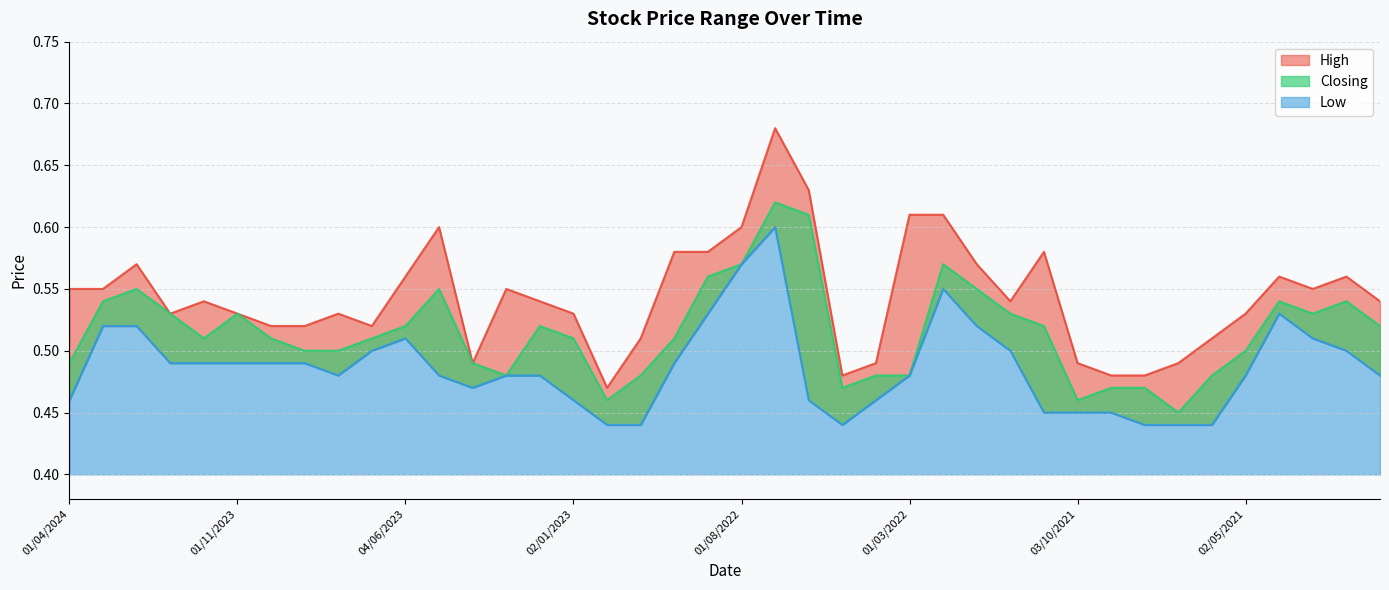

Which series changed the most between 02/07/2023 and 01/04/2021?

High